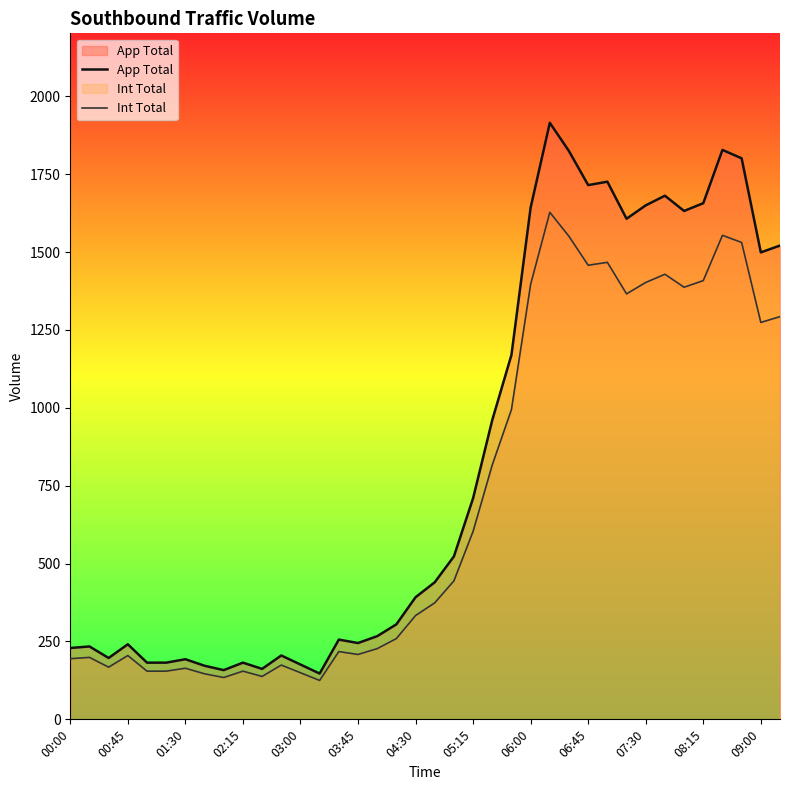

Rank the series by their maximum value, from lowest to highest.

Int Total, App Total